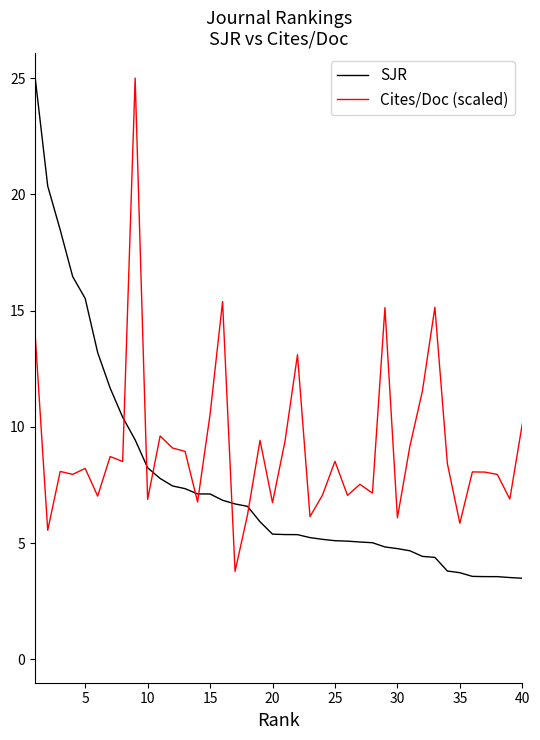

What is the maximum value for Cites/Doc (scaled)?

25.0